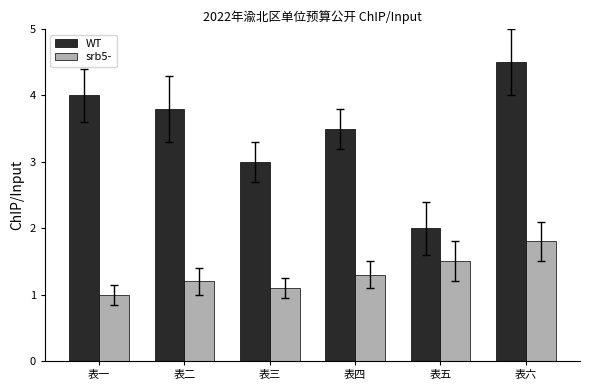

How many bars are there in each group?

2